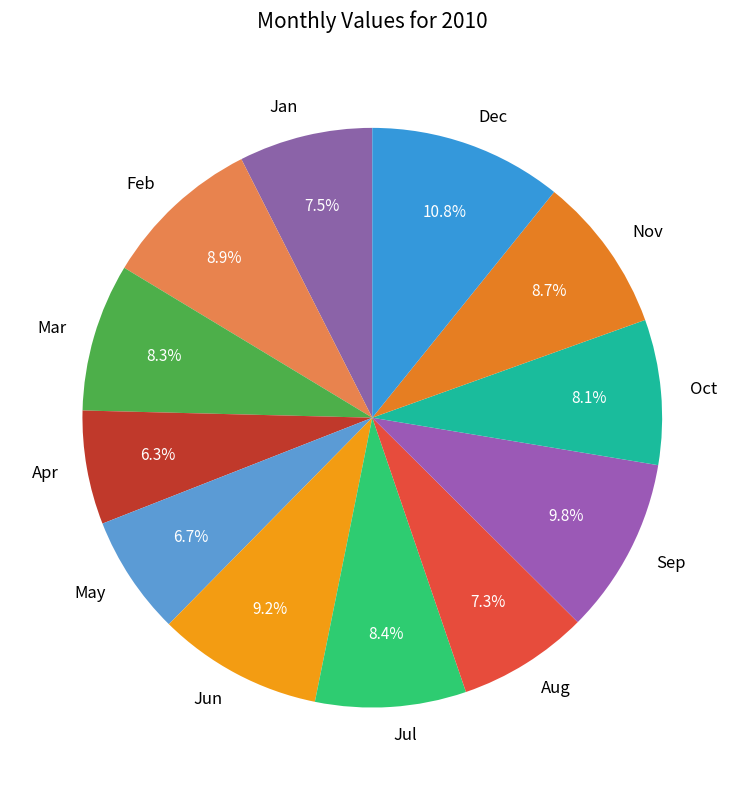

Between Jun and Oct, which is larger?

Jun